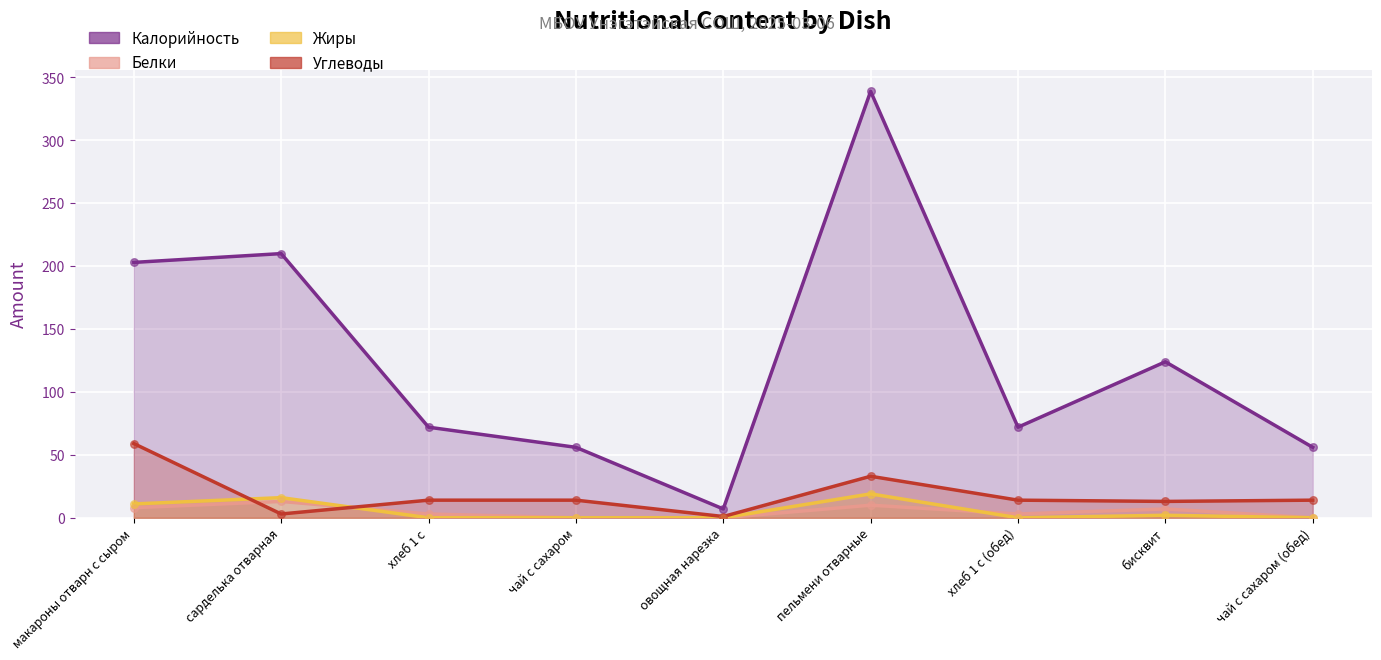

What is the total value across all series at бисквит?

146